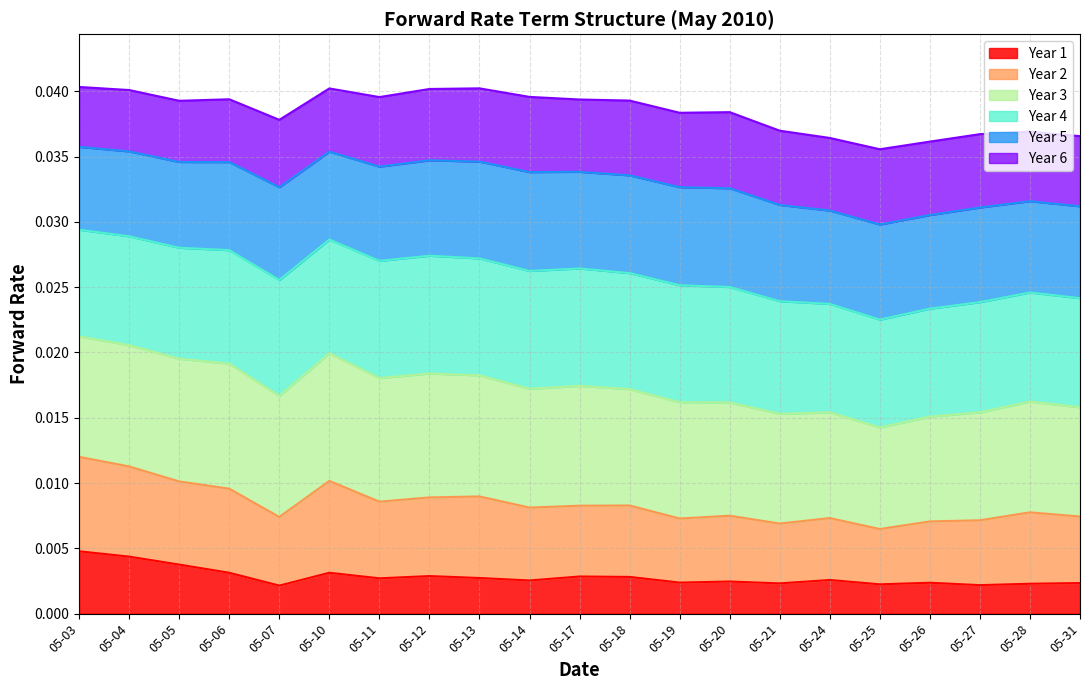

True or false: Year 6 and Year 1 intersect in this chart.

False